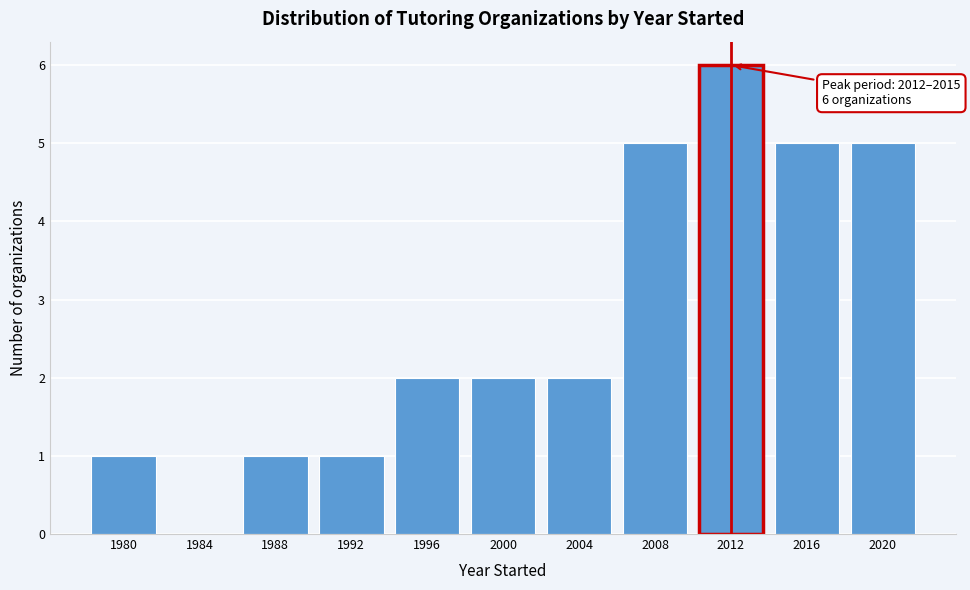

Reading left to right, transcribe all the data shown in this chart.

1980=1	1984=0	1988=1	1992=1	1996=2	2000=2	2004=2	2008=5	2012=6	2016=5	2020=5